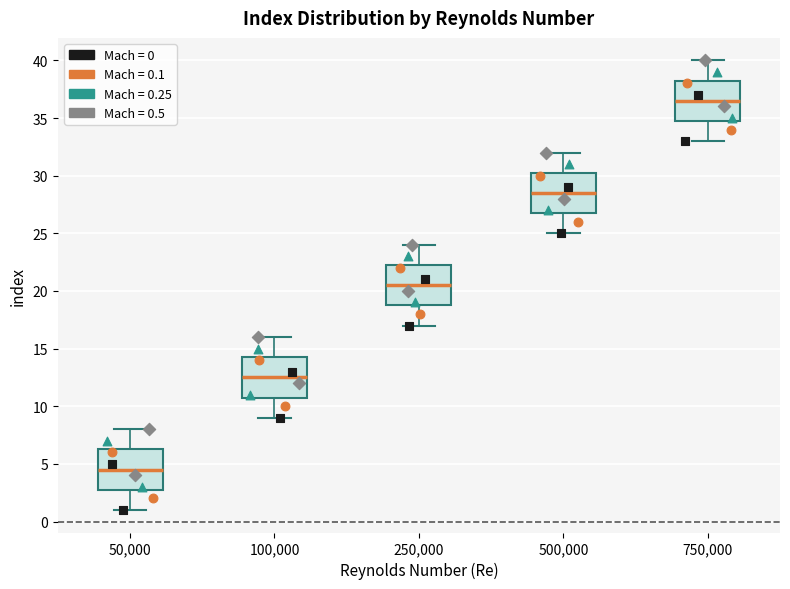

Reading left to right, transcribe this box plot: for each box, give where its median line is, the range the box spans, and where its two whiskers end, as read against the y-axis. The values are not printed on the chart, so give them approximately, as read against the axis.

50,000: median 4.5, box 3.0 to 6.5, whiskers 1.0 to 8.0
100,000: median 12.5, box 11.0 to 14.5, whiskers 9.0 to 16.0
250,000: median 20.5, box 19.0 to 22.5, whiskers 17.0 to 24.0
500,000: median 28.5, box 27.0 to 30.5, whiskers 25.0 to 32.0
750,000: median 36.5, box 35.0 to 38.5, whiskers 33.0 to 40.0